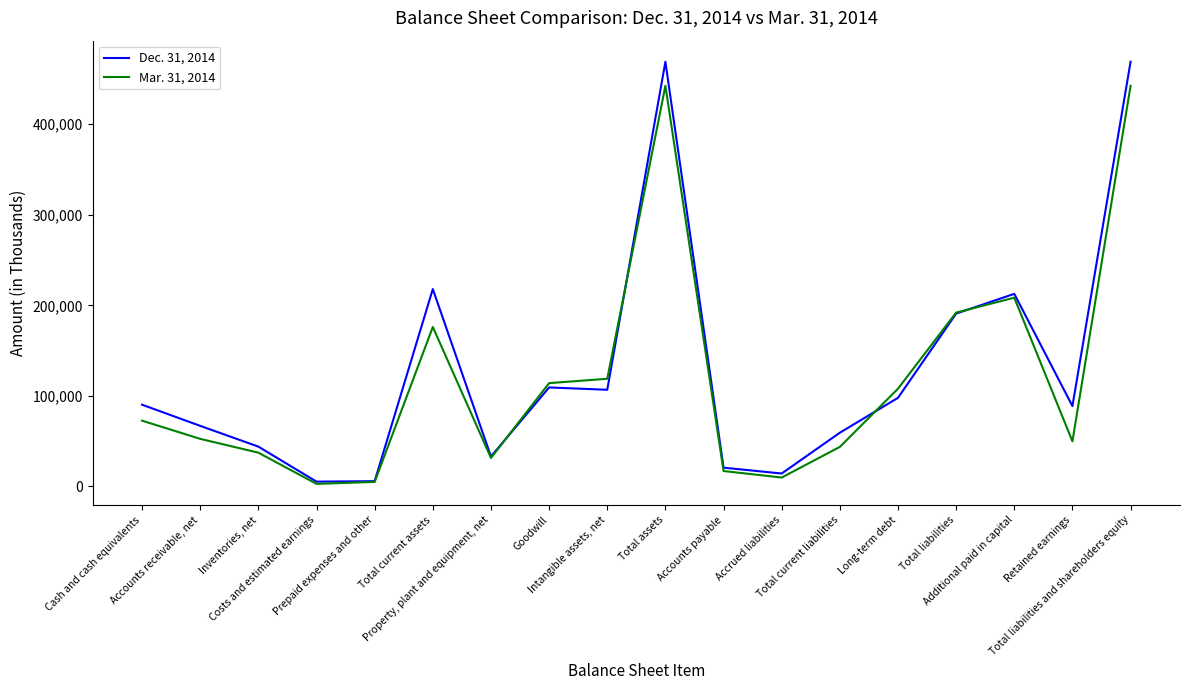

Read the Dec. 31, 2014 value at Goodwill, to the nearest 100.

109300